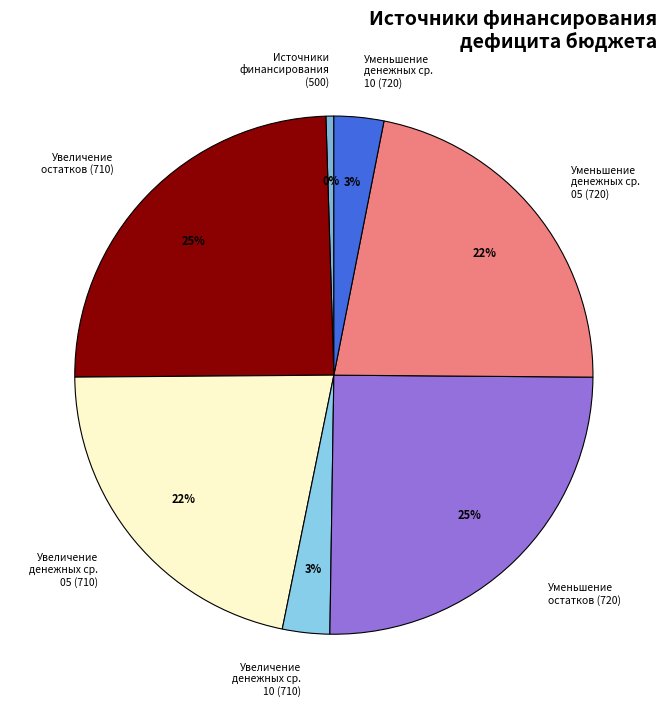

Which slice is the smallest?

Источники финансирования (500)